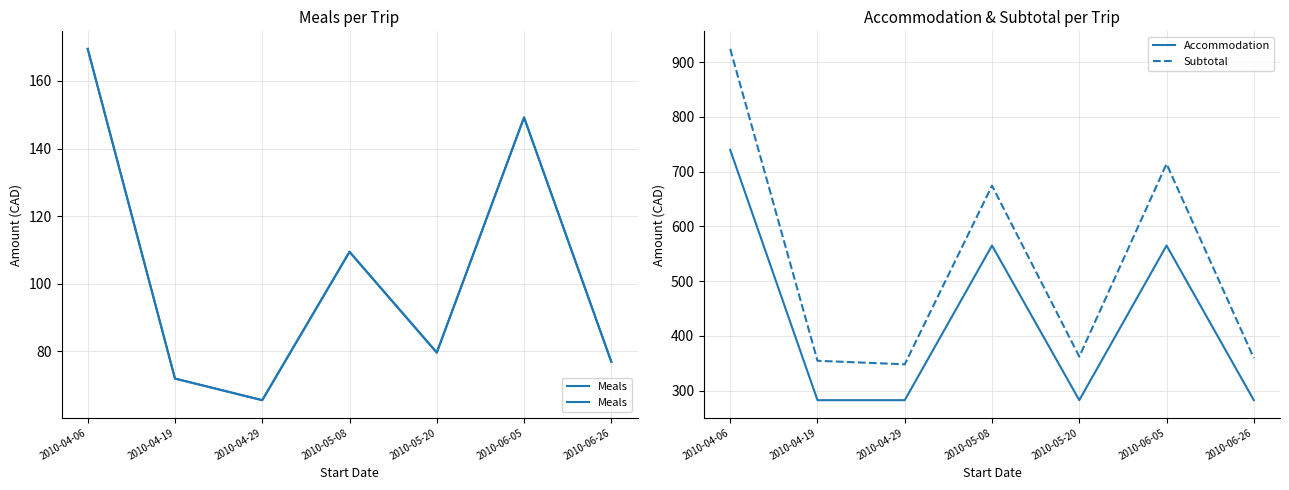

Is it true that Accommodation equals 282.5 at 2010-04-29?

True